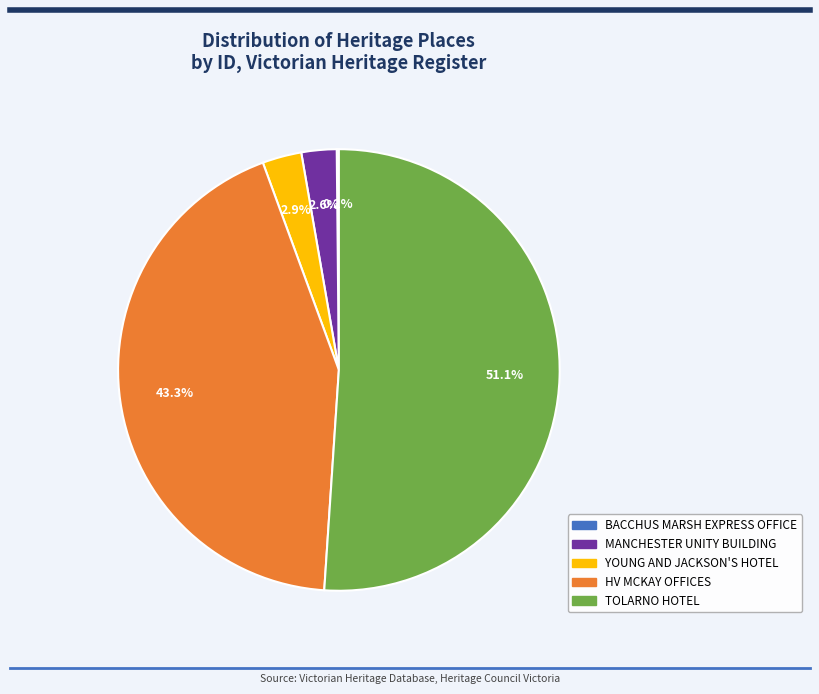

What portion of the pie excludes MANCHESTER UNITY BUILDING?

97.4%